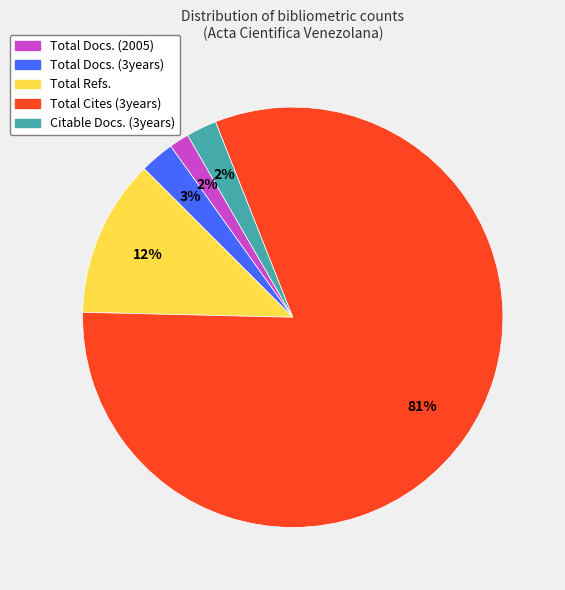

To the nearest percent, what percentage of the pie is Total Refs.?

12%